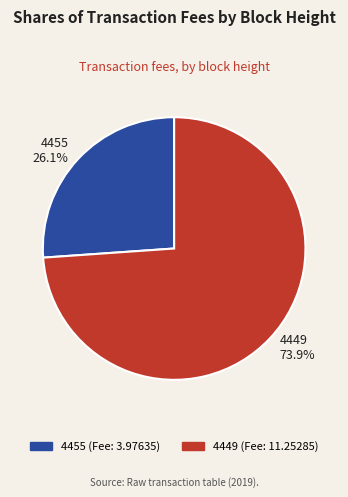

Combined, do 4449 and 4455 account for over 50%?

Yes